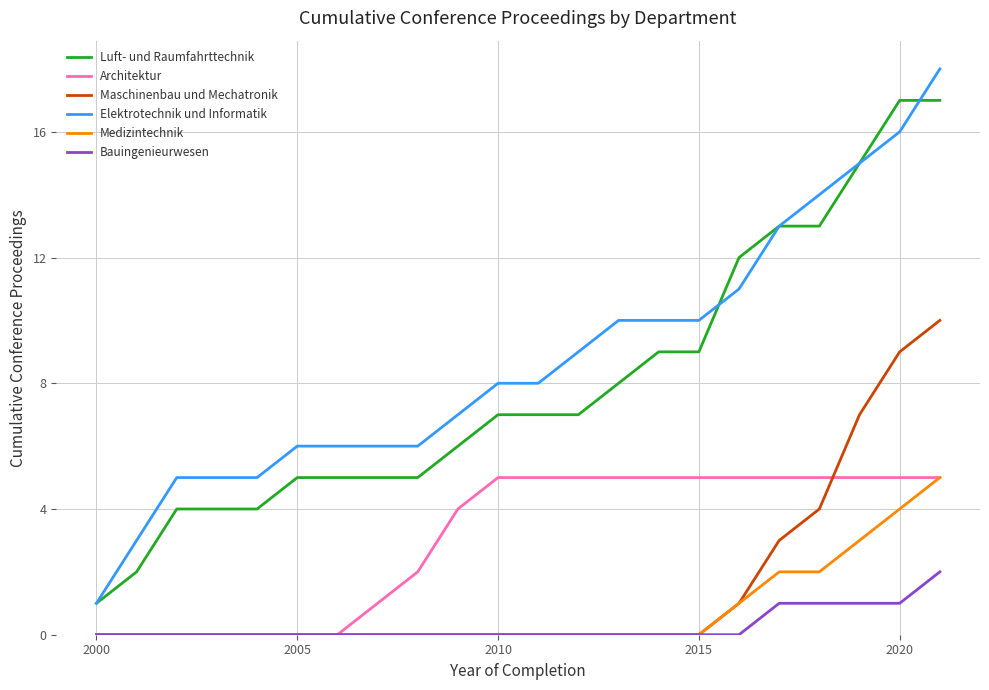

Which series has the largest range (max minus min)?

Elektrotechnik und Informatik